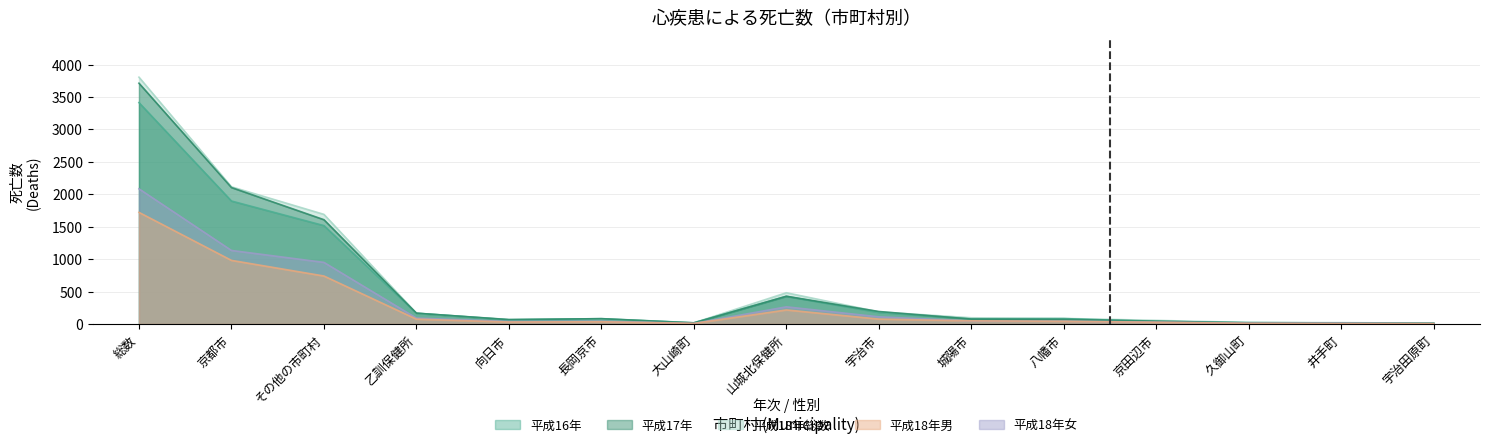

Is the value of 平成18年女 at 宇治市 greater than the value of 平成18年男 at 京田辺市?

Yes